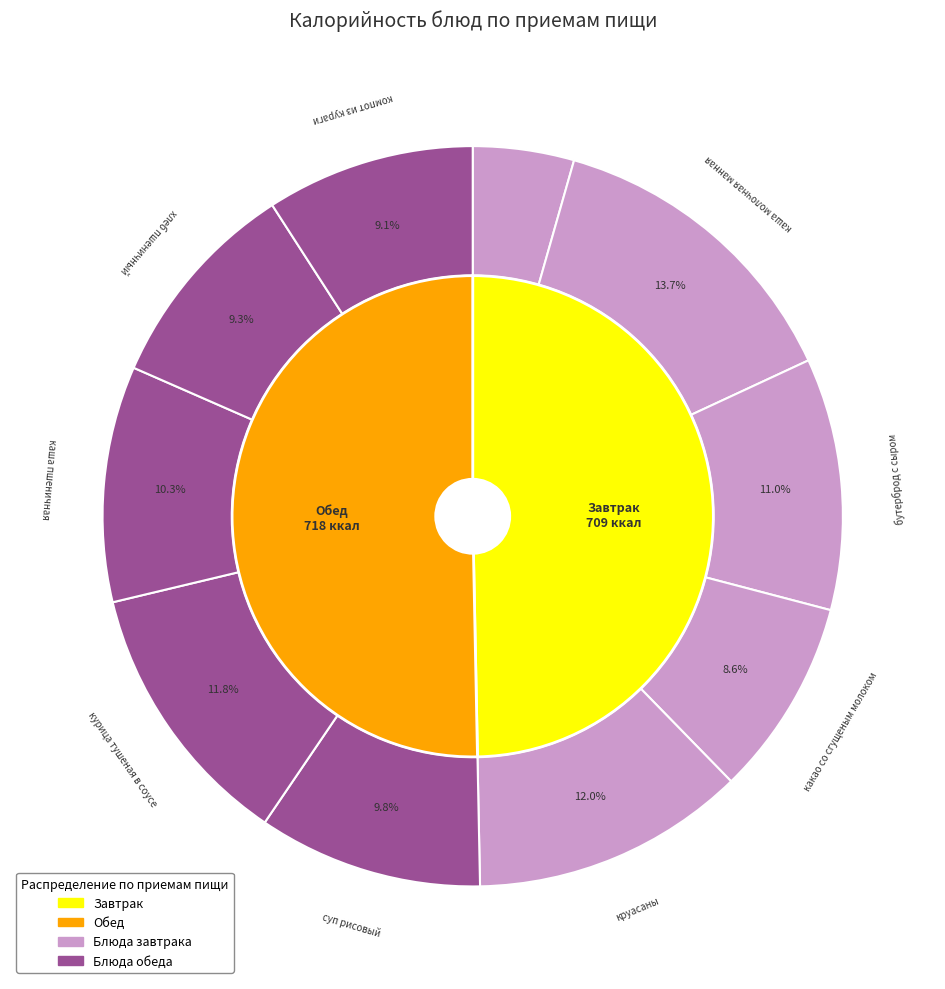

Rank the categories by value from highest to lowest.

каша молочная манная, круасаны, курица тушеная в соусе, бутерброд с сыром, каша пшеничная, суп рисовый, хлеб пшеничный, компот из кураги, какао со сгущеным молоком, яйцо вареное